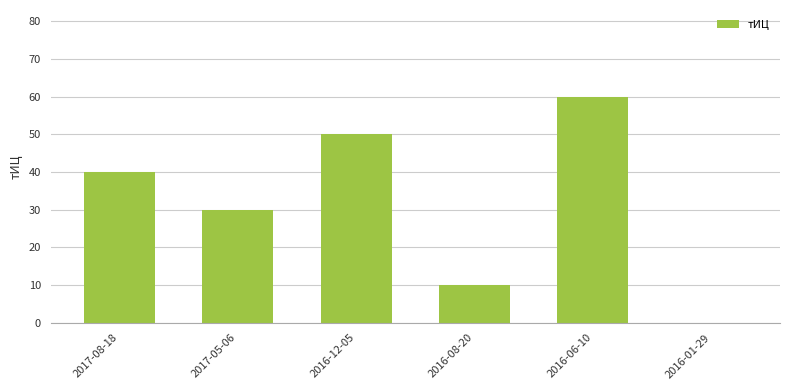

Reading right to left, transcribe all the data shown in this chart.

0	60	10	50	30	40